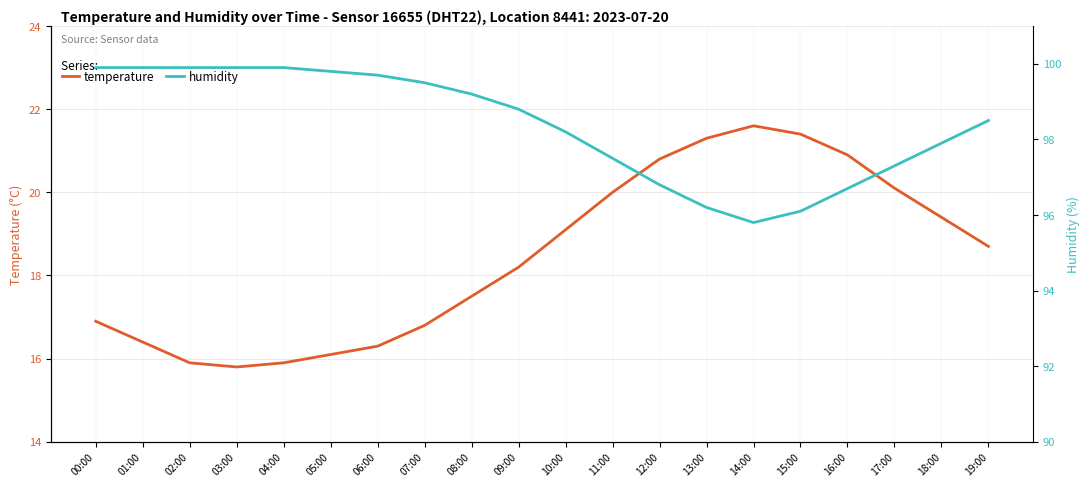

What is the difference between the humidity values at 14:00 and 03:00?

4.1